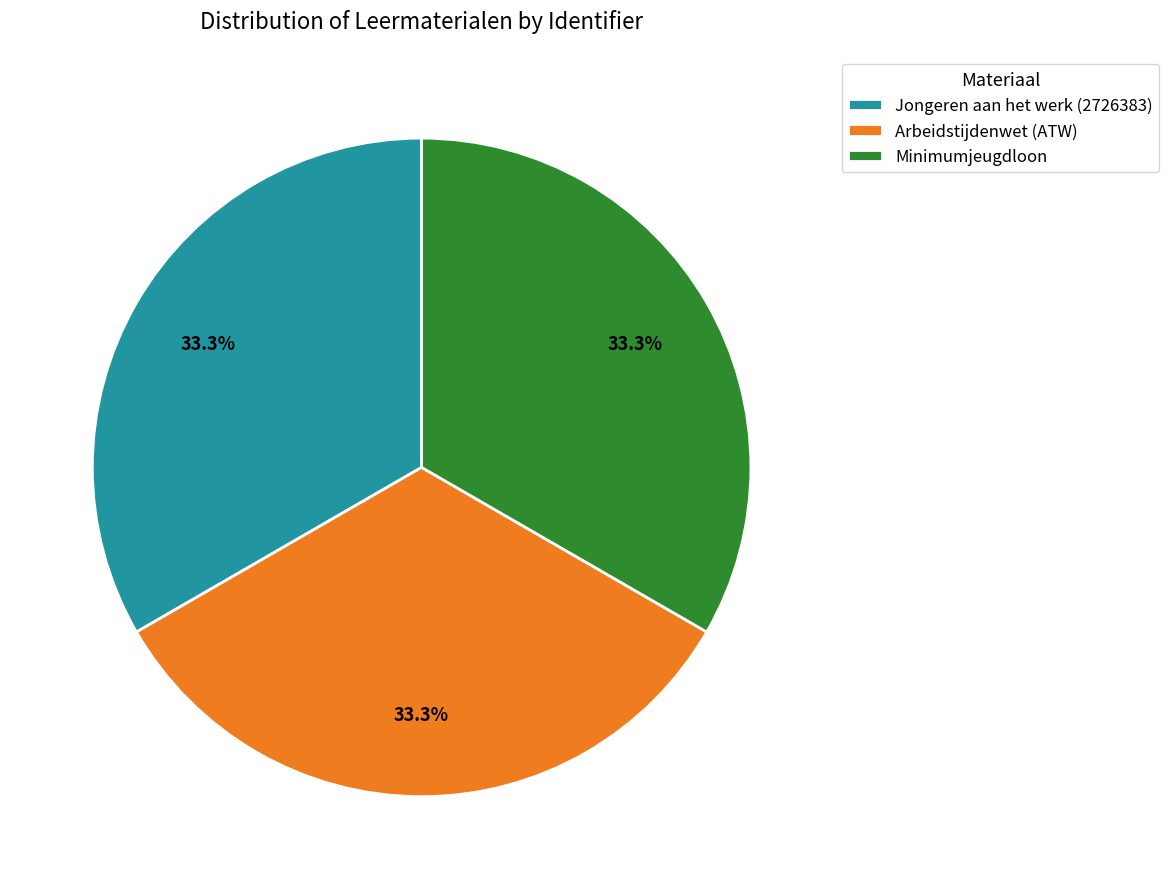

What percentage do Arbeidstijdenwet (ATW) and Minimumjeugdloon together represent?

66.7%